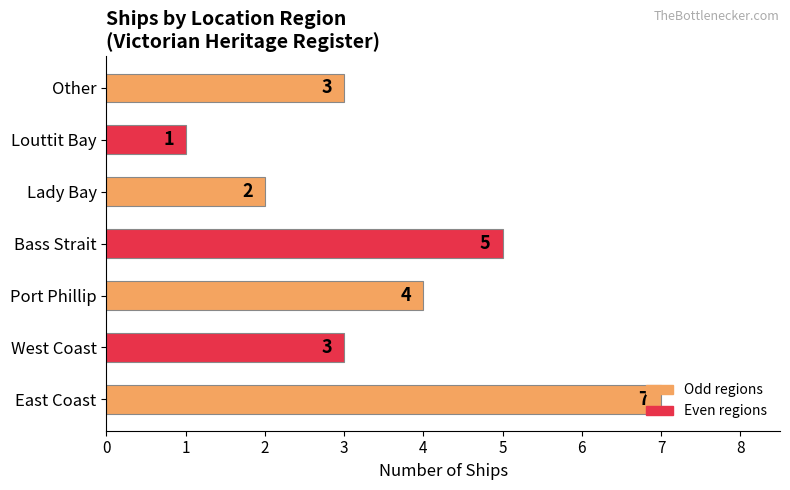

What is the approximate value at Port Phillip?

4